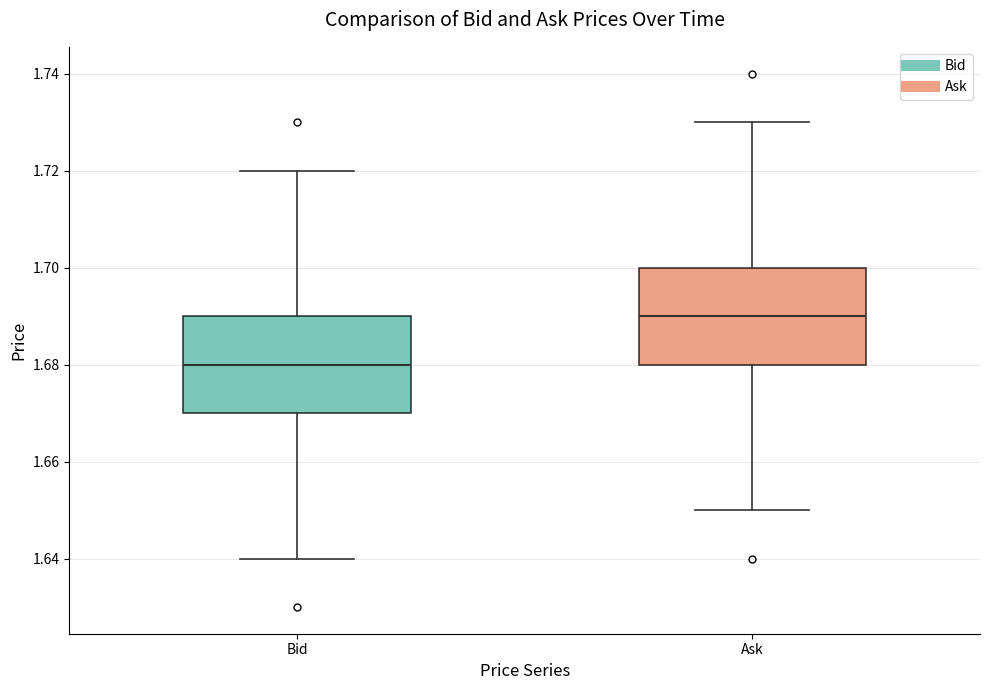

Reading left to right, transcribe this box plot: for each box, give where its median line is, the range the box spans, and where its two whiskers end, as read against the y-axis. The values are not printed on the chart, so give them approximately, as read against the axis.

Bid: median 1.68, box 1.67 to 1.69, whiskers 1.64 to 1.72
Ask: median 1.69, box 1.68 to 1.70, whiskers 1.65 to 1.73